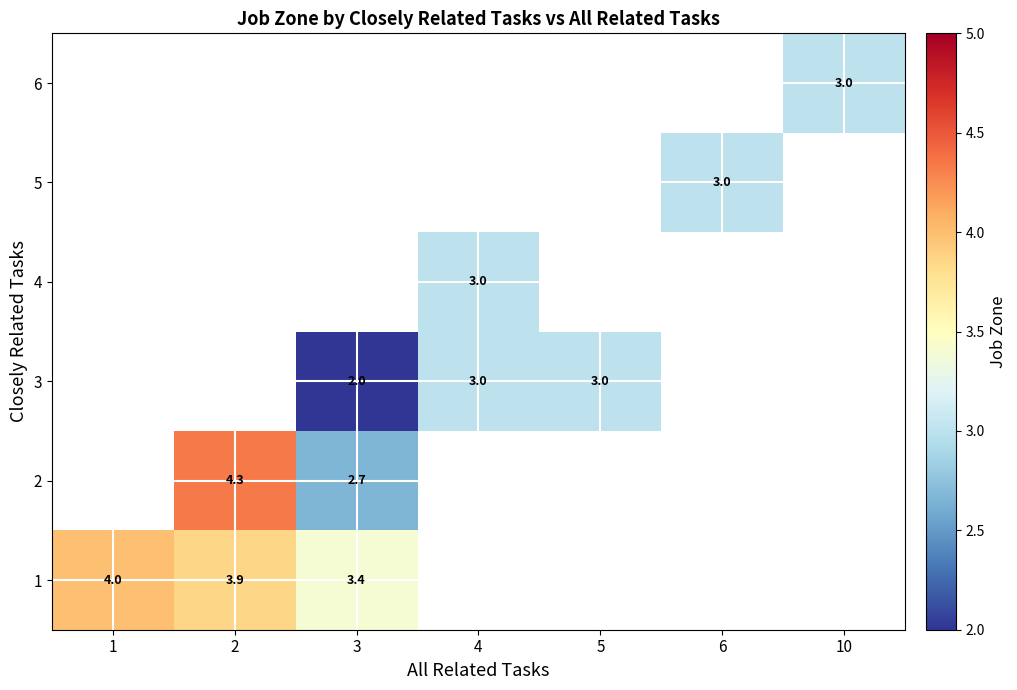

The value of 1 at 2 is 3.9. True or false?

True